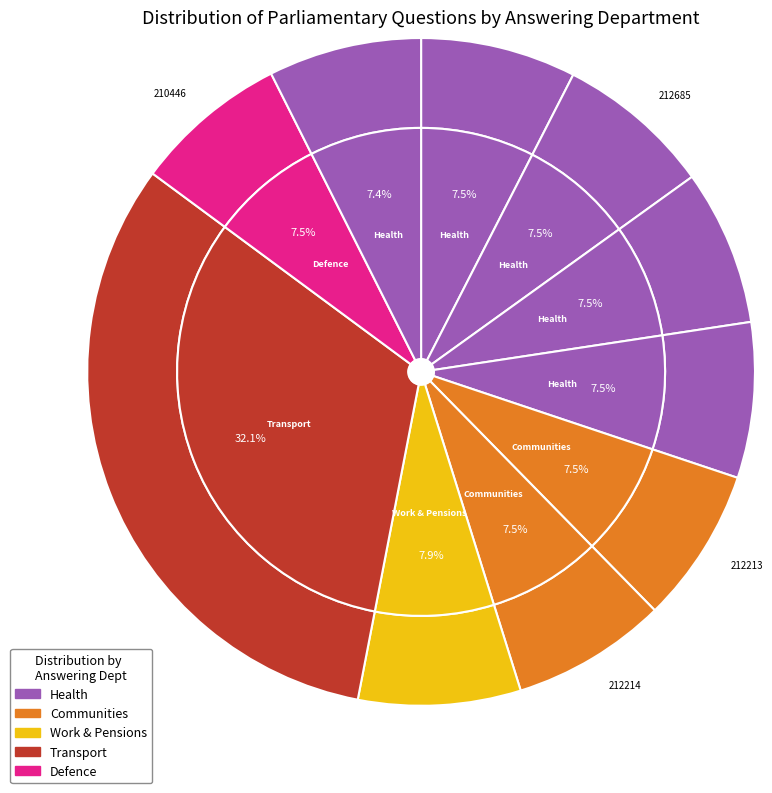

True or false: Defence (Devonport 210446) accounts for 1% of the total.

False